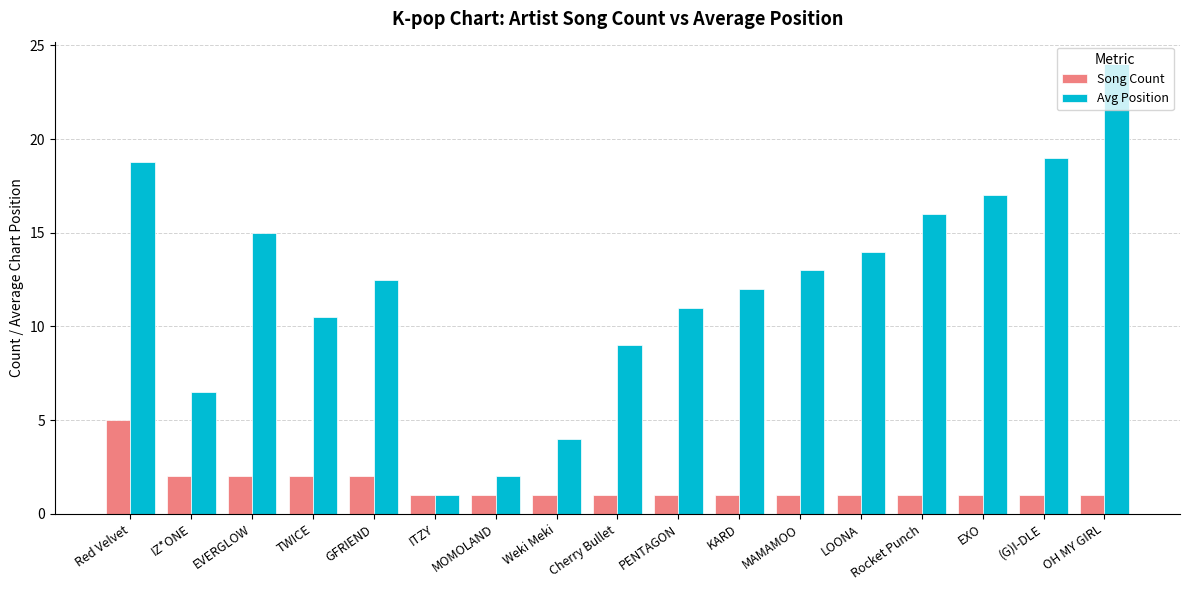

Are the bars grouped side by side (vs. stacked)?

Yes